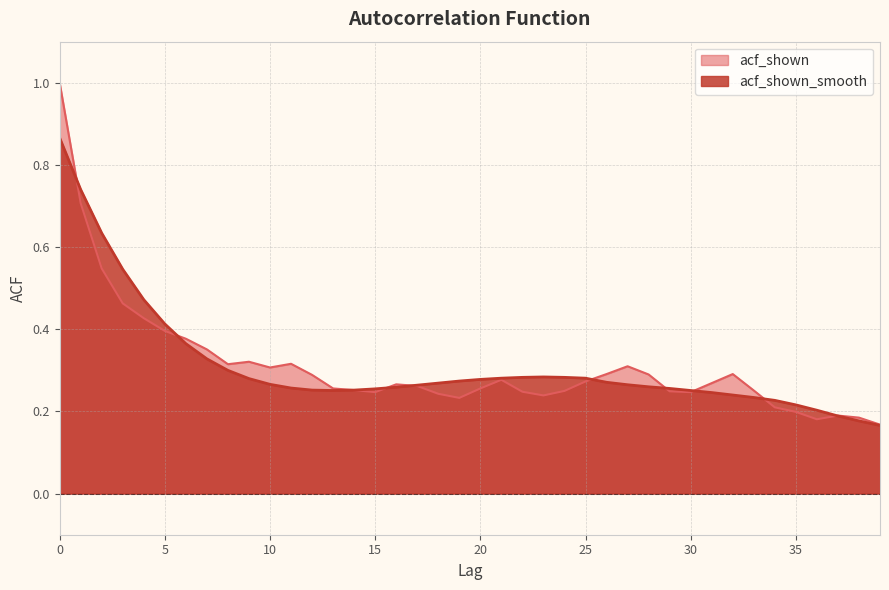

Where is the first local maximum for acf_shown_smooth?

23